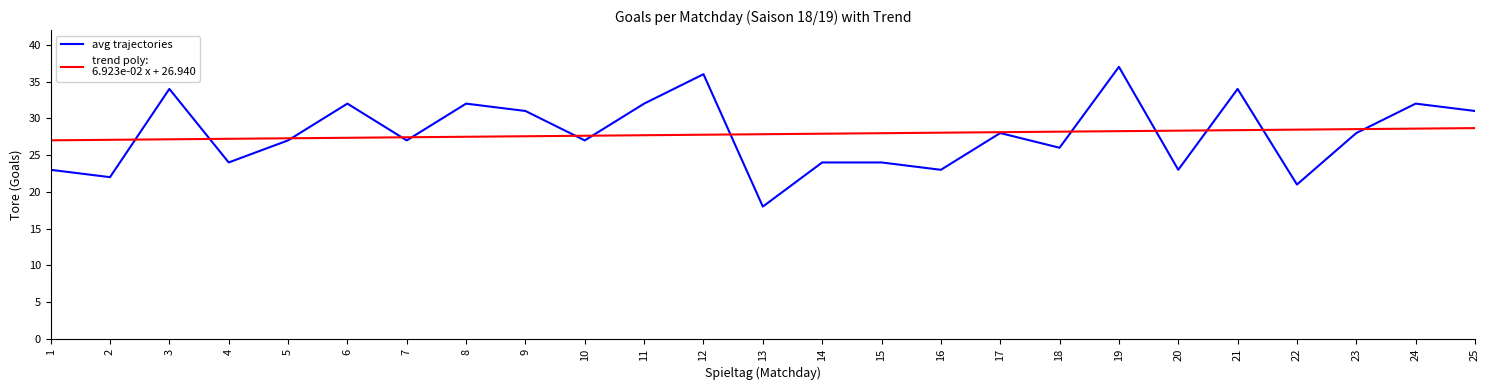

What is the smallest value displayed?

18.0